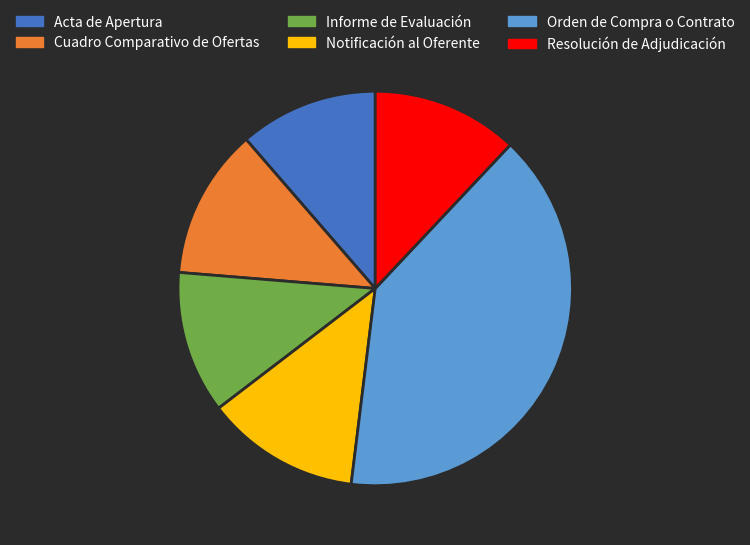

Is it true that Acta de Apertura is 11% of the pie?

True